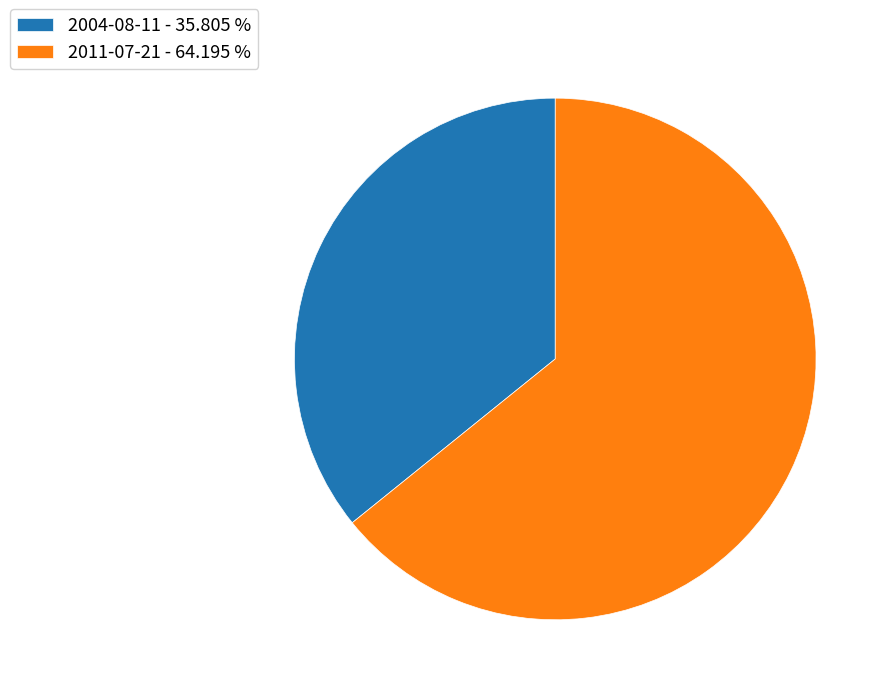

Between 2011-07-21 - 64.195 % and 2004-08-11 - 35.805 %, which is larger?

2011-07-21 - 64.195 %